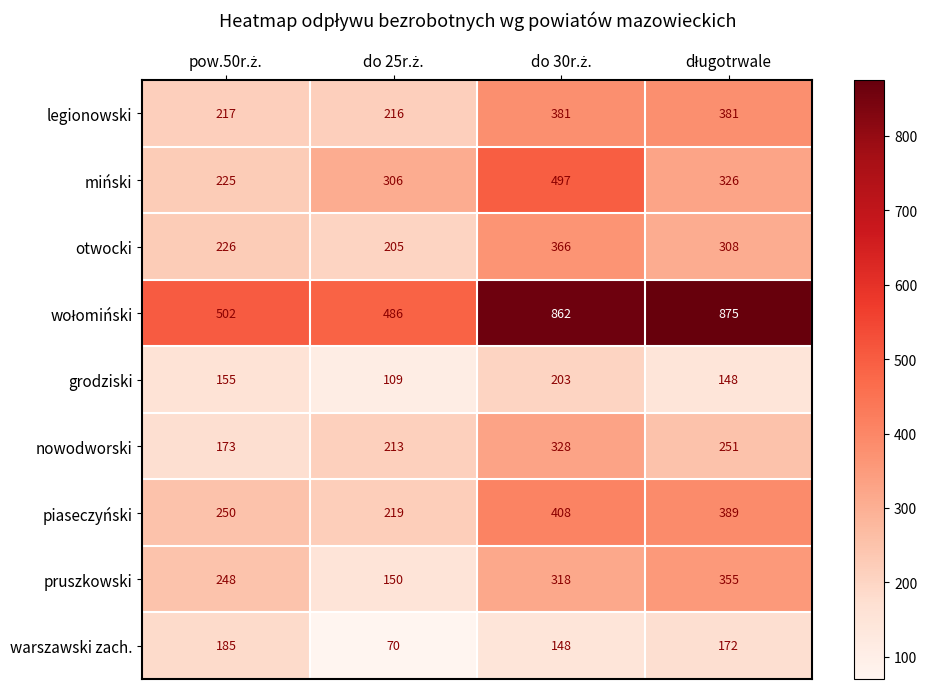

Count the number of data series in this chart.

9